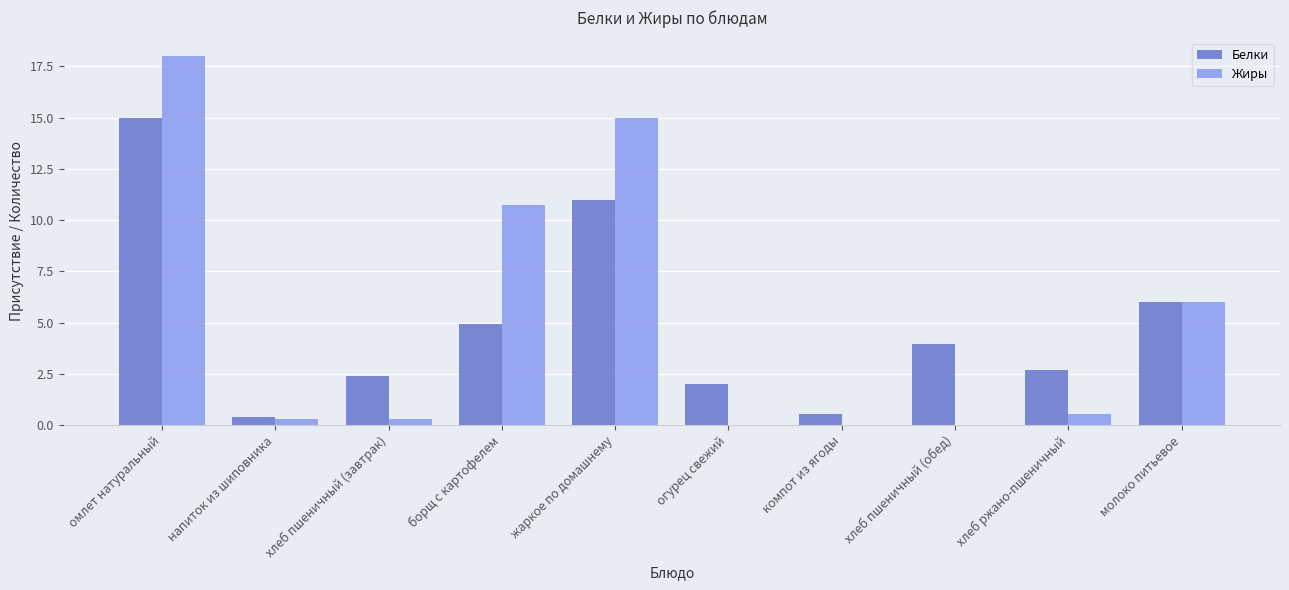

Reading left to right, extract all data points from this chart.

Белки: 15.0	0.4	2.4	5.0	11.0	2.0	0.5	4.0	2.7	6.0
Жиры: 18.0	0.3	0.3	10.8	15.0	0.0	0.0	0.0	0.5	6.0